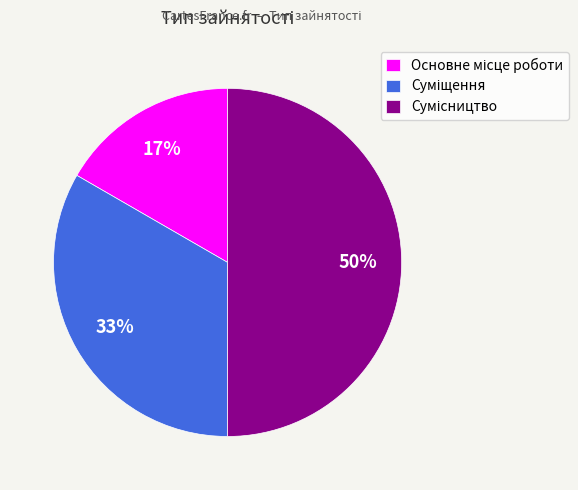

Count the number of slices in the pie.

3